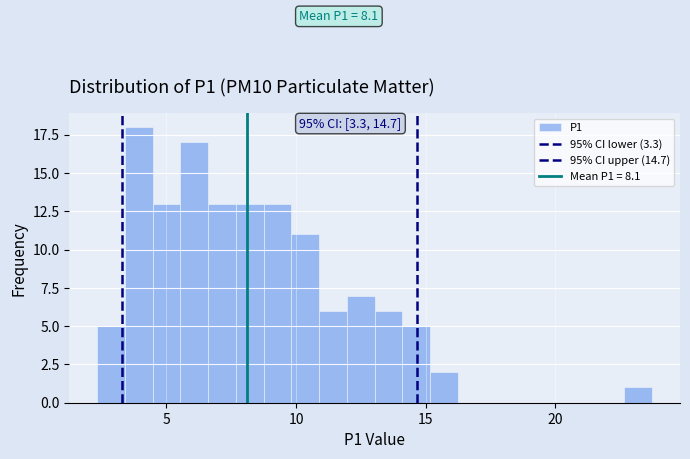

Around what value on the x-axis is the tallest bar? Give the approximate position of its centre, as read against the axis.

4.0